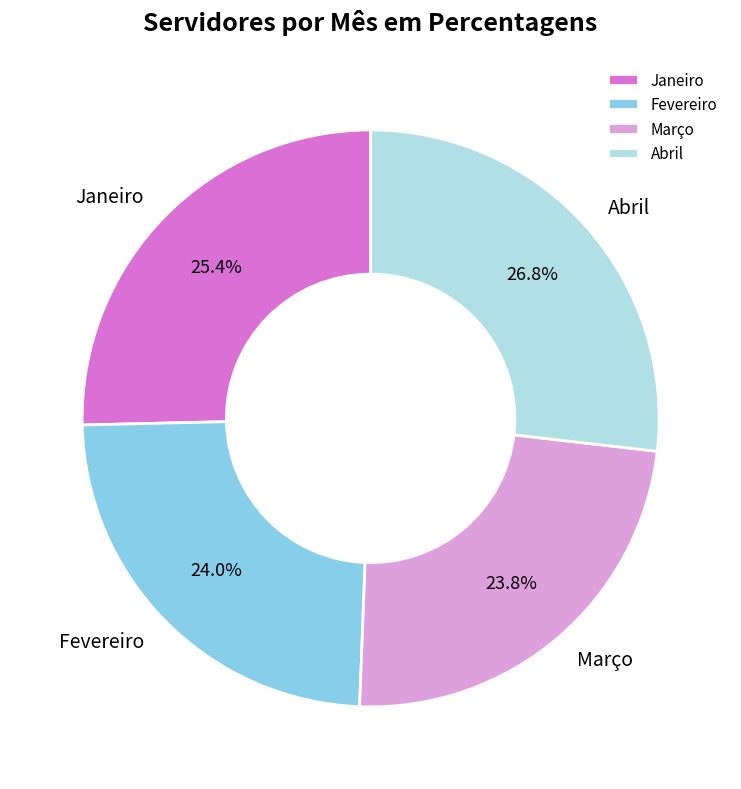

Between Janeiro and Fevereiro, which is larger?

Janeiro